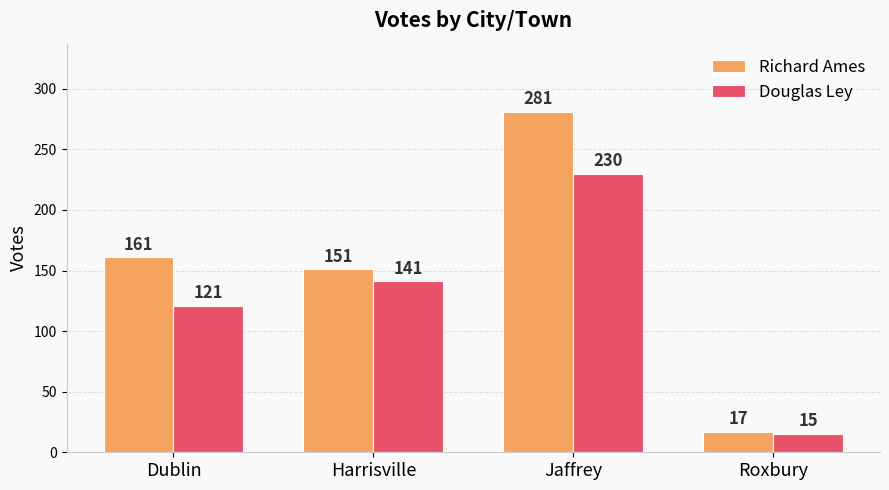

Between Dublin and Jaffrey, which series saw the biggest shift?

Richard Ames